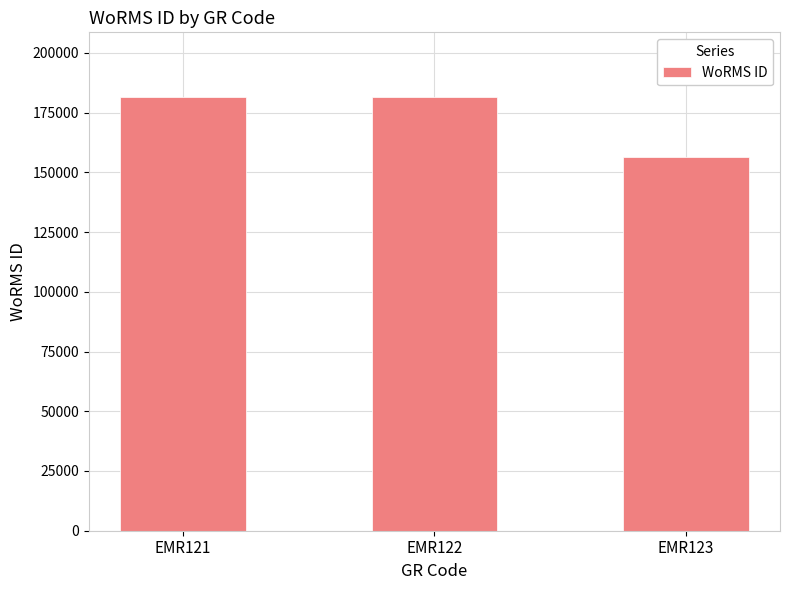

Is it true that the value at EMR122 is 181364?

True